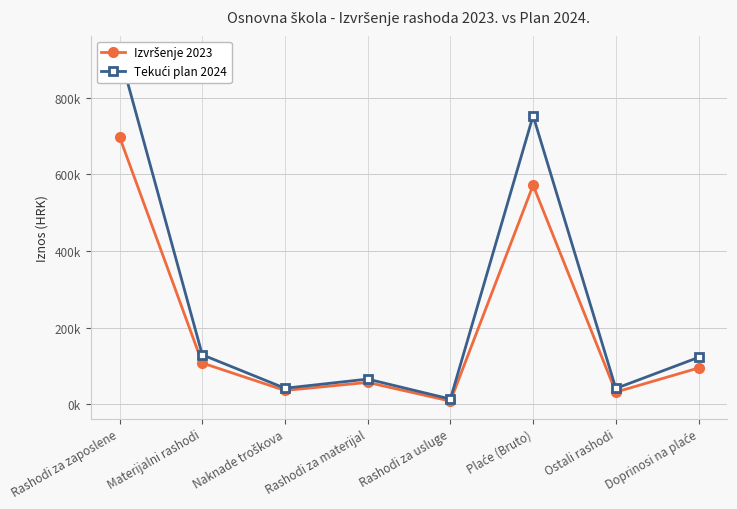

What is the approximate value of Tekući plan 2024 at Rashodi za usluge?

13447.6